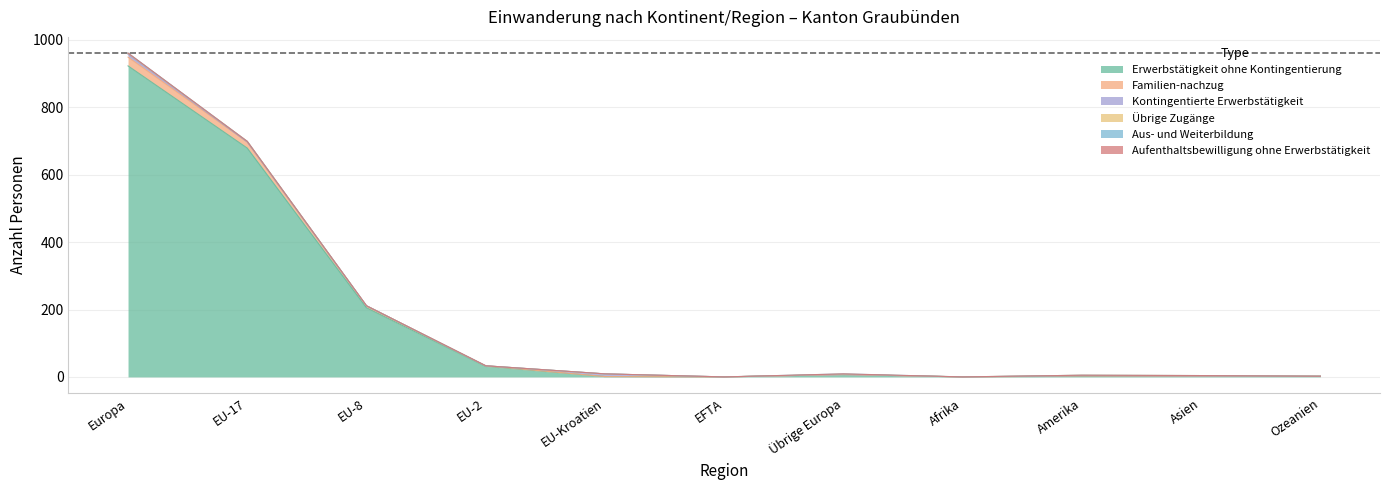

At which label is Übrige Zugänge closest to 1?

Übrige Europa